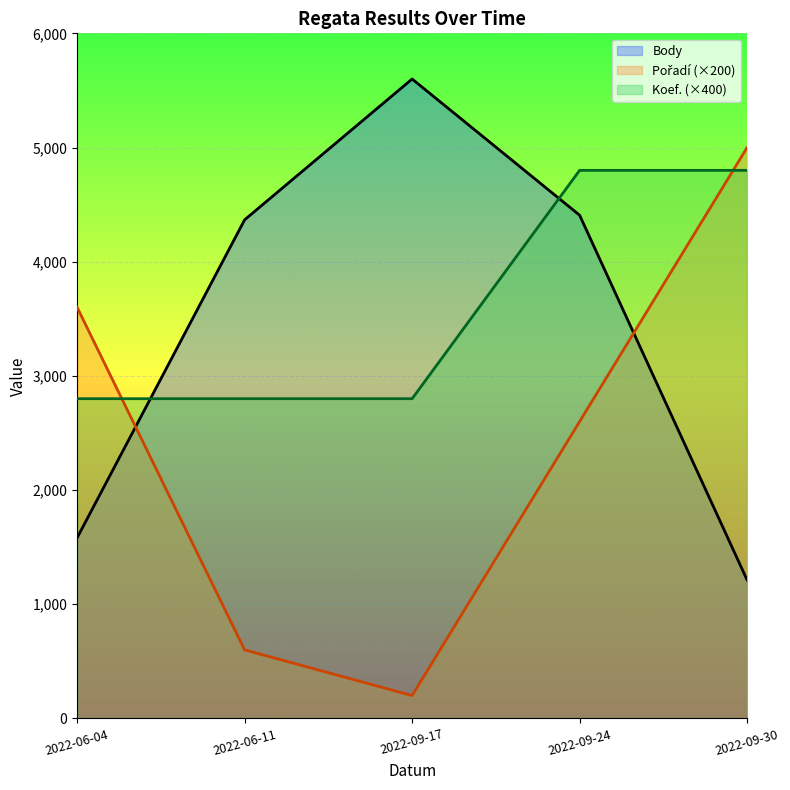

The value of Pořadí at 2022-06-11 is 292. True or false?

False